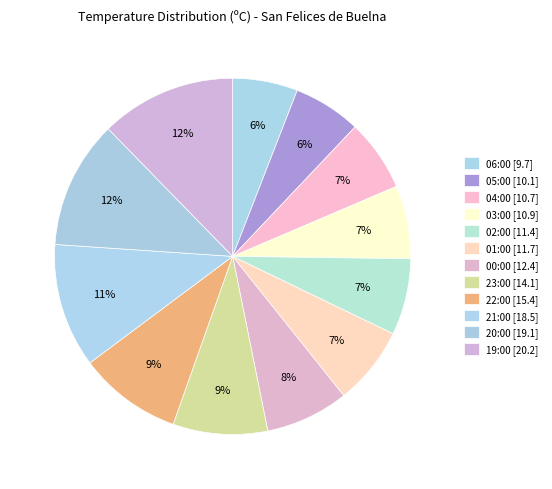

Count the number of slices in the pie.

12